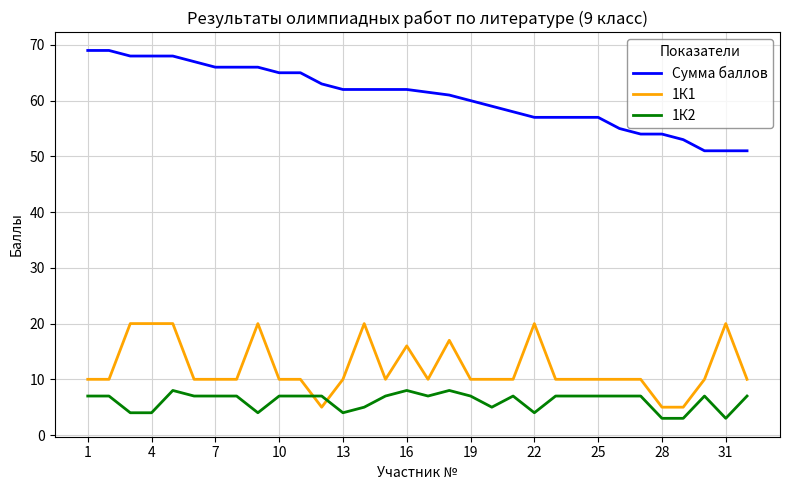

Rank the series by their maximum value, from lowest to highest.

1К2, 1К1, Сумма баллов